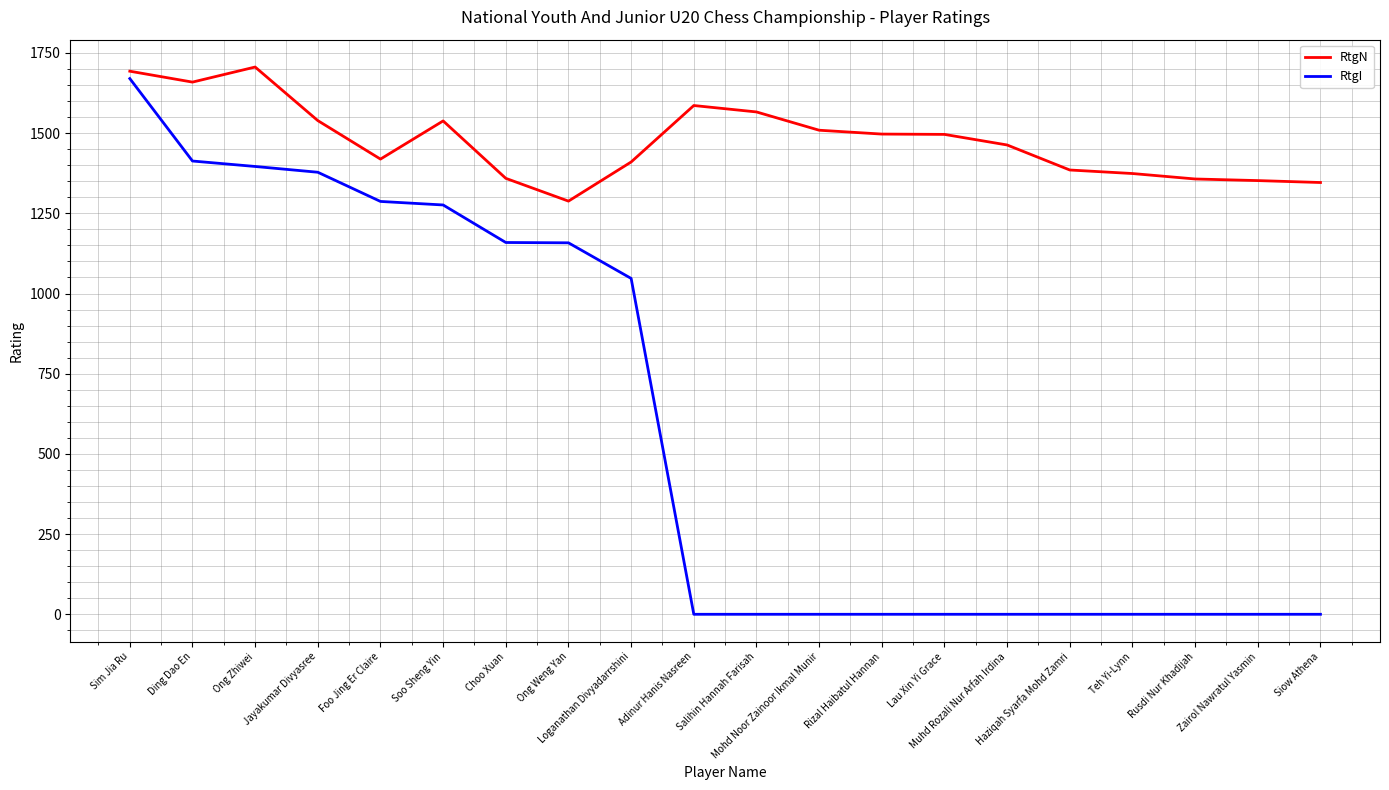

At which label is RtgI closest to 835?

Loganathan Divyadarrshini